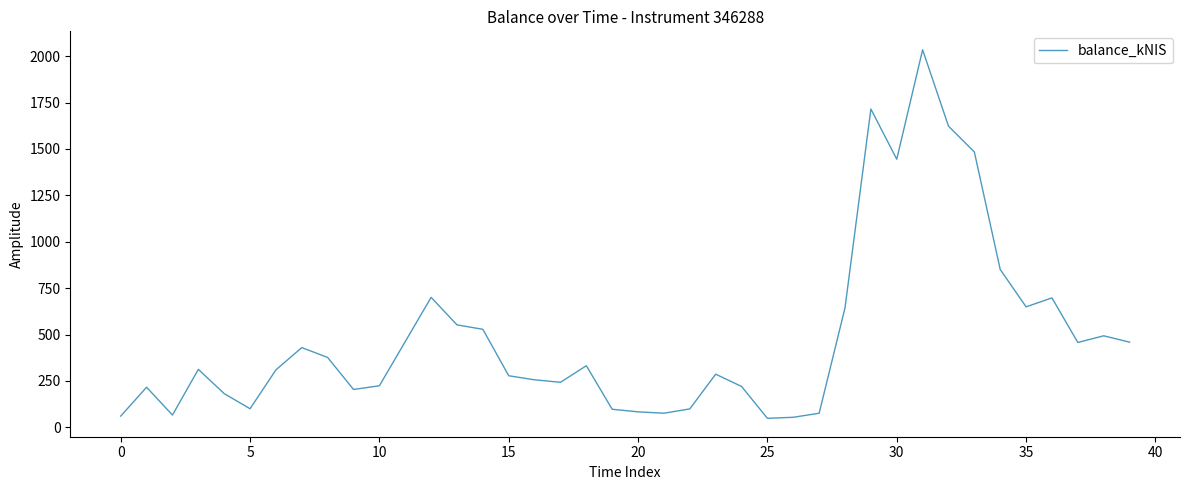

True or false: the data has more than 2 interior local peaks.

True